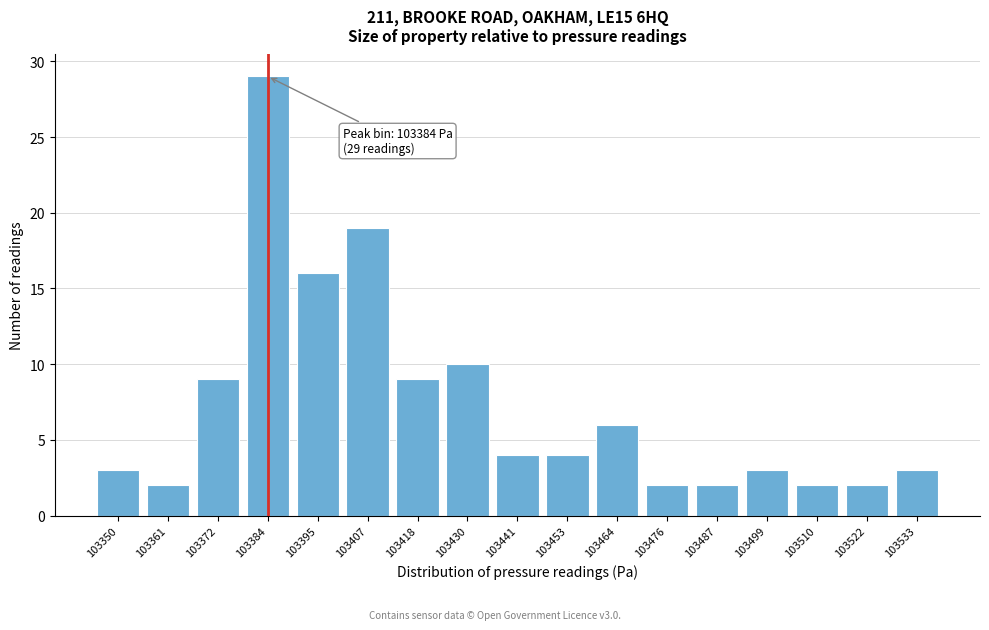

Reading left to right, what are all the values shown in this chart?

3	2	9	29	16	19	9	10	4	4	6	2	2	3	2	2	3